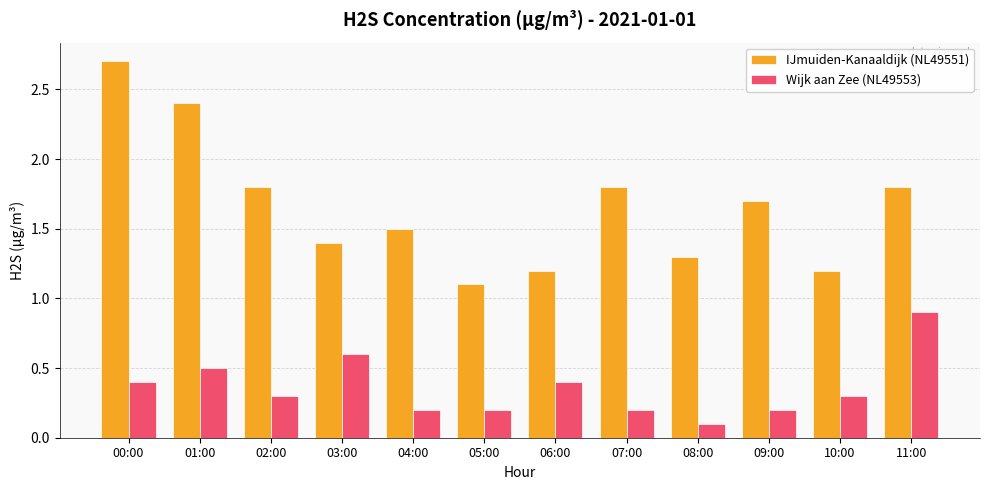

What is the average value of the Wijk aan Zee (NL49553) series?

0.4